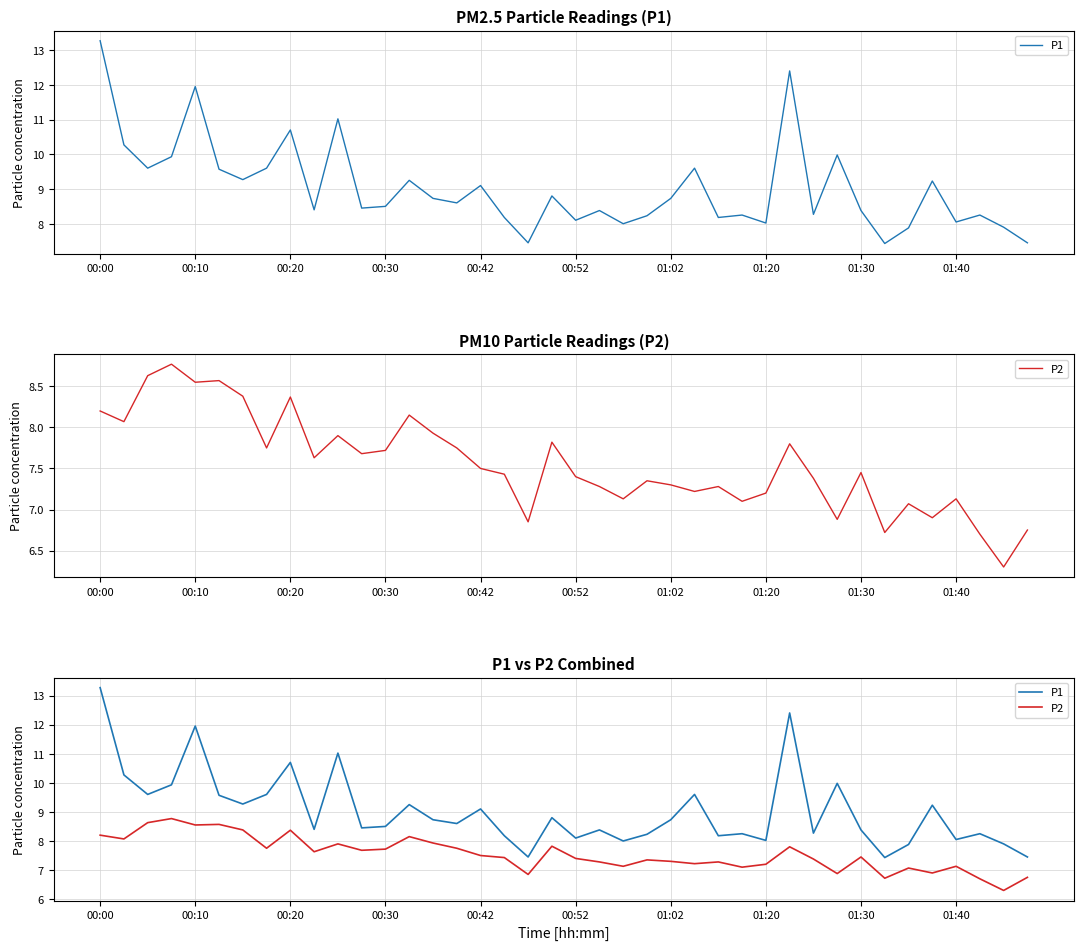

At which label is P1 closest to 10?

31